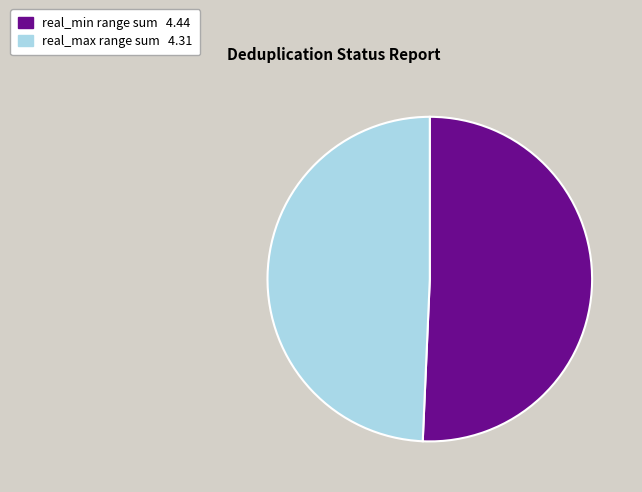

Is there any slice that represents more than half of the pie?

Yes